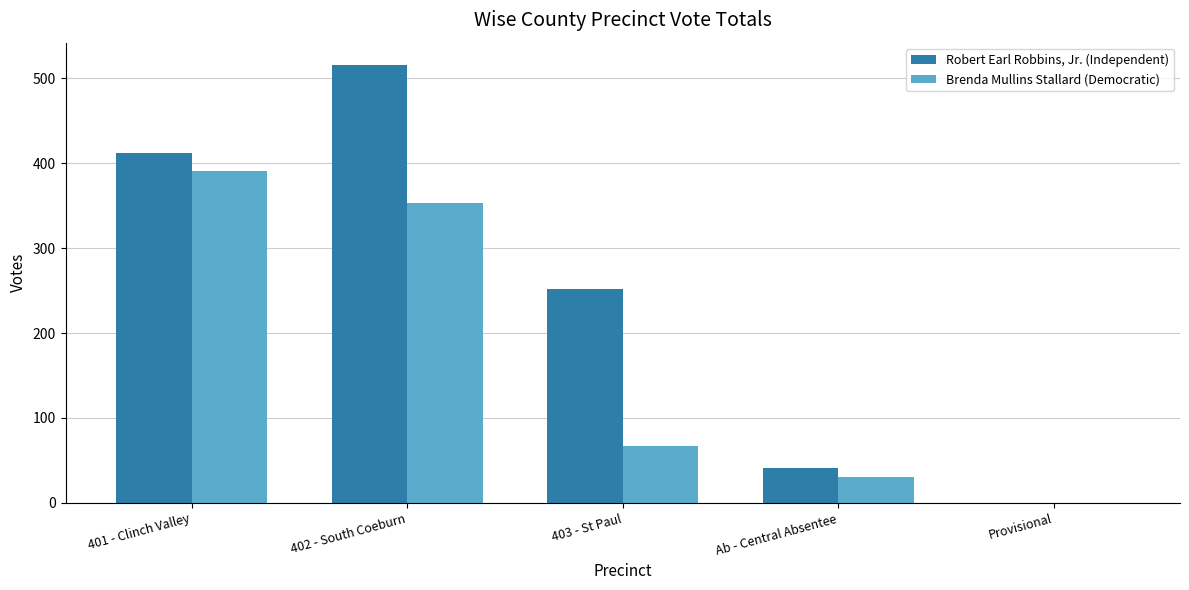

Which category has the highest value across all series?

402 - South Coeburn